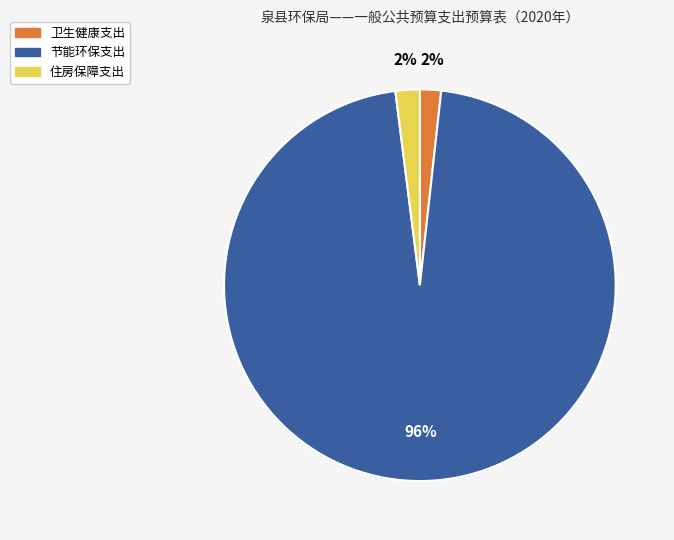

What percentage is the 节能环保支出 slice, to the nearest percent?

96%